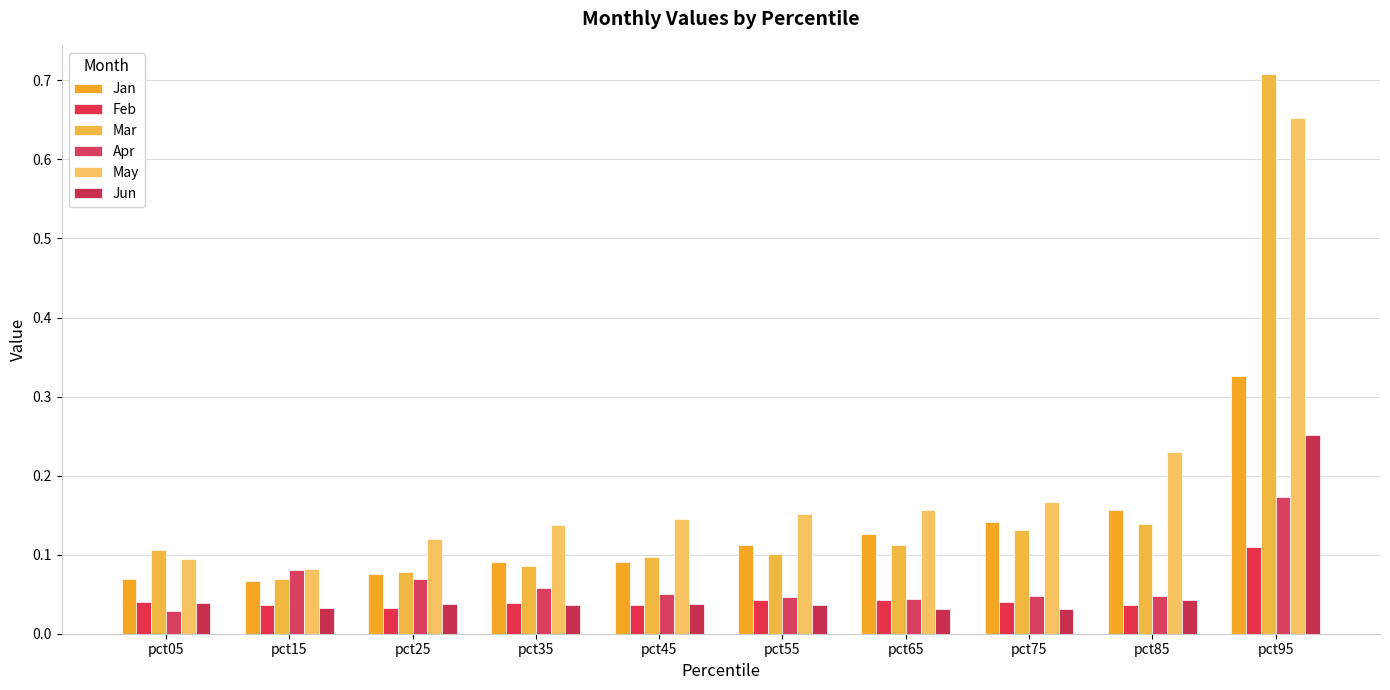

What is the value of the Apr bar at the 4th from the left?

0.1